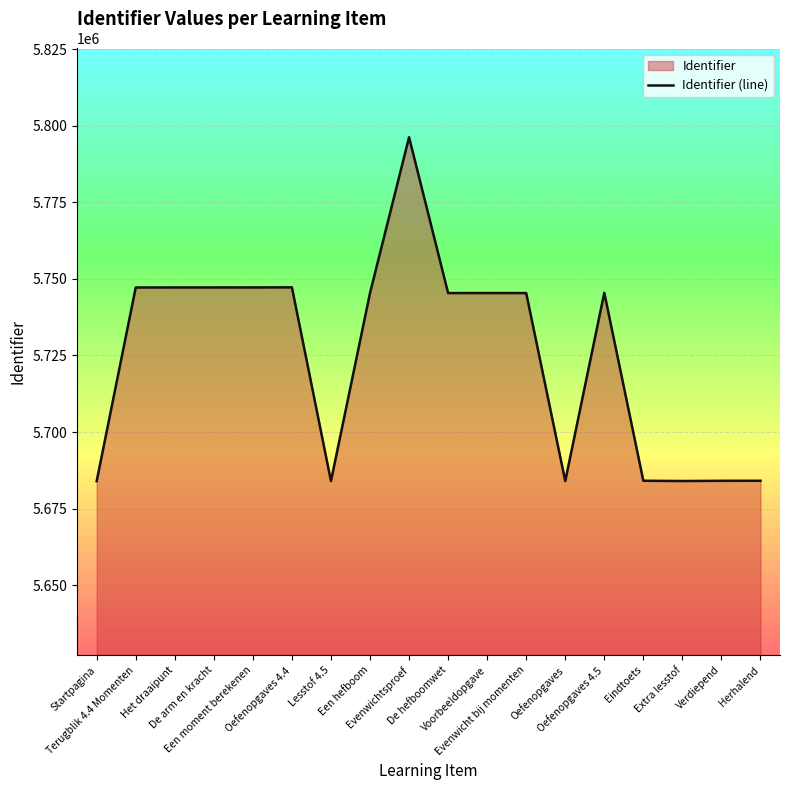

Does the chart display data point markers on the line(s)?

No